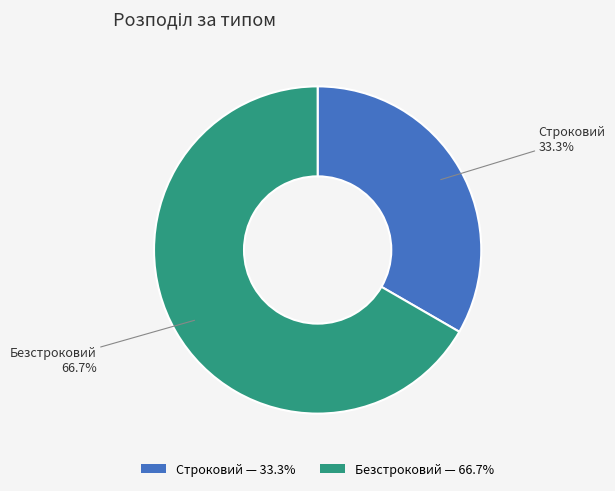

How many segments does this pie chart have?

2